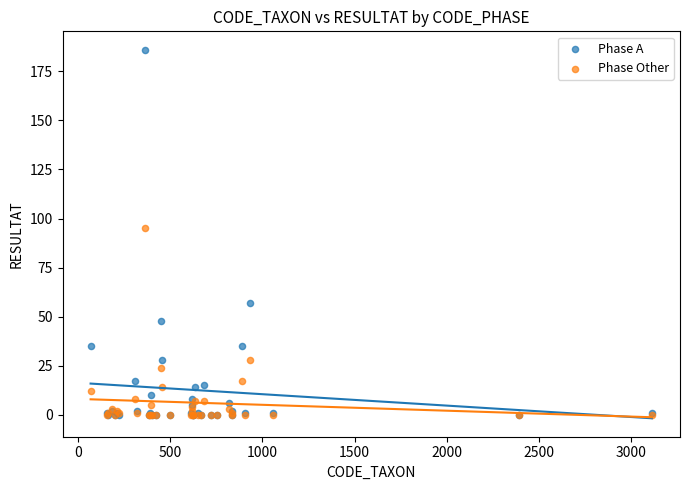

Which series has the widest spread of Y values?

Phase A